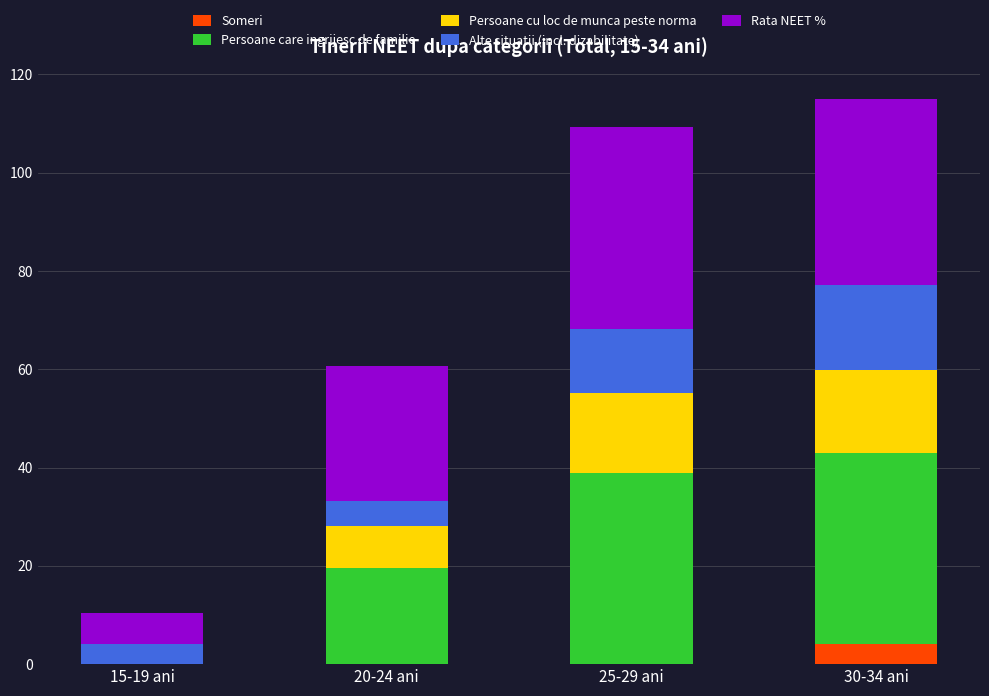

What is the total value across all series at 30-34 ani?

114.9